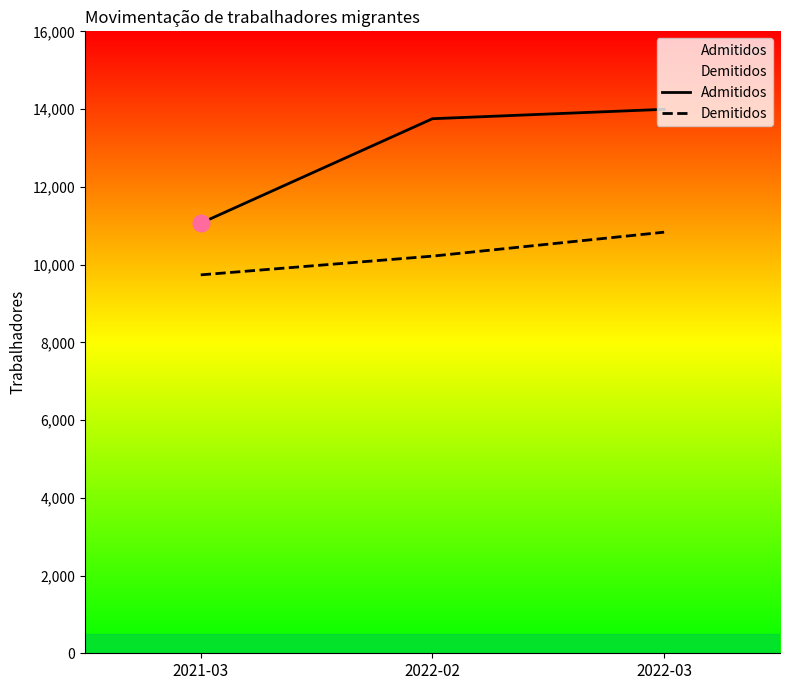

Reading left to right, extract all data points from this chart.

Admitidos: 2021-03=11065	2022-02=13752	2022-03=13994
Demitidos: 2021-03=9735	2022-02=10217	2022-03=10833